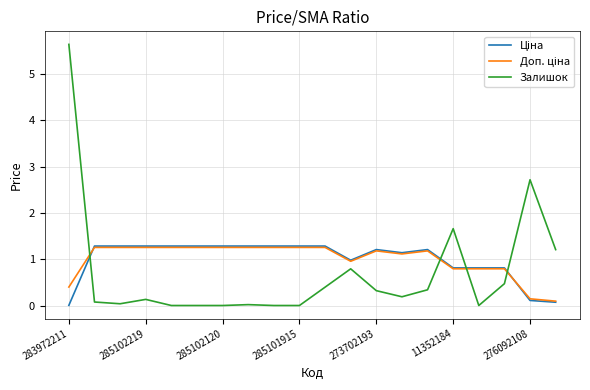

What is the maximum value shown in the chart?

5.6